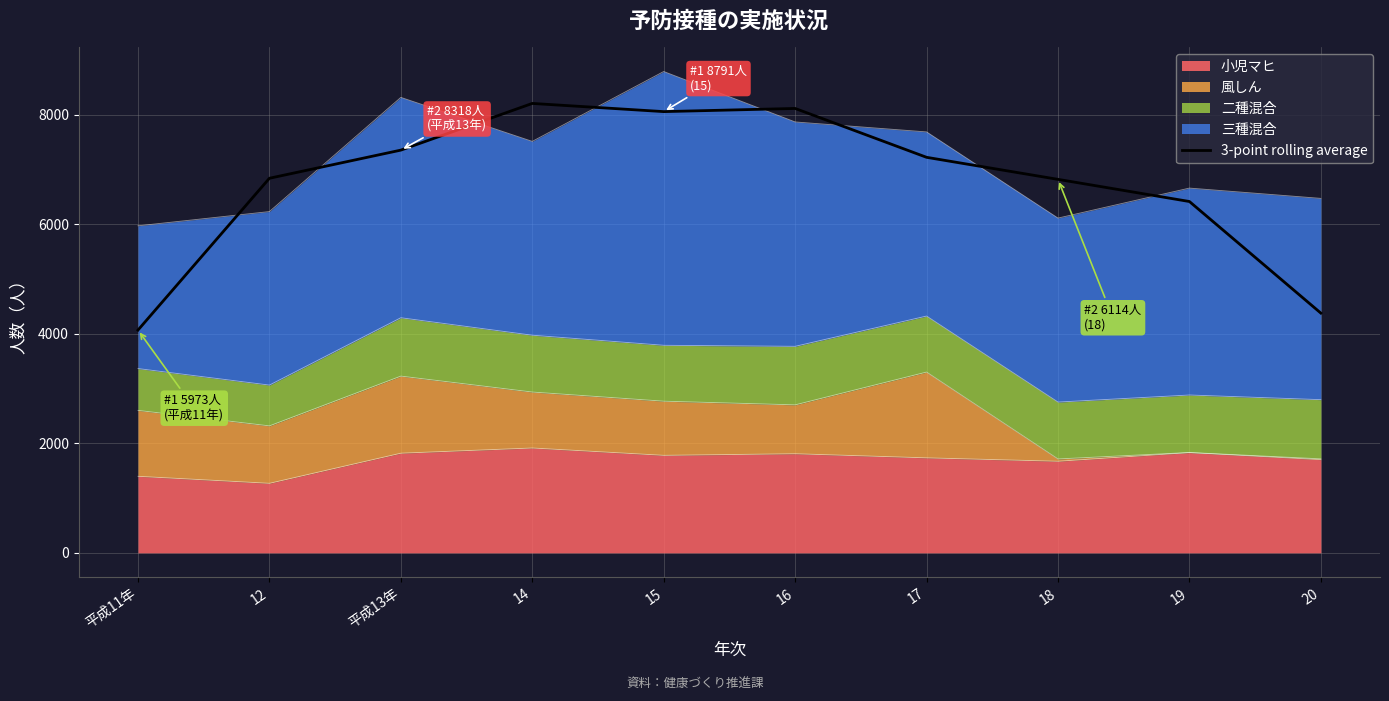

Which has a higher value, 16 or 19?

16